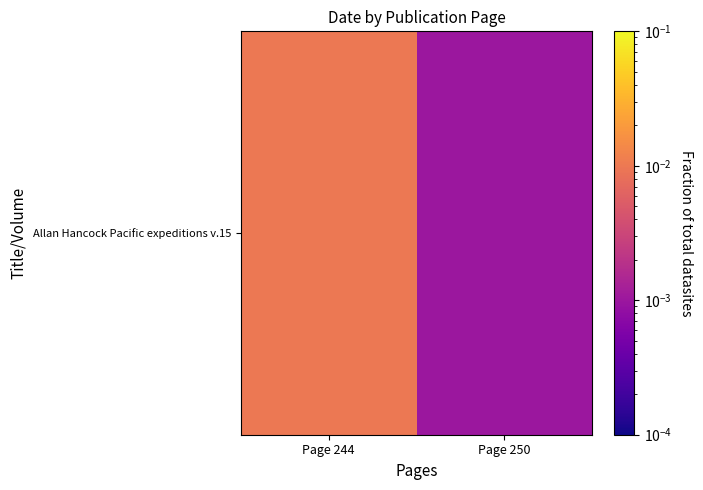

Rank the categories by value from lowest to highest.

Page 250, Page 244